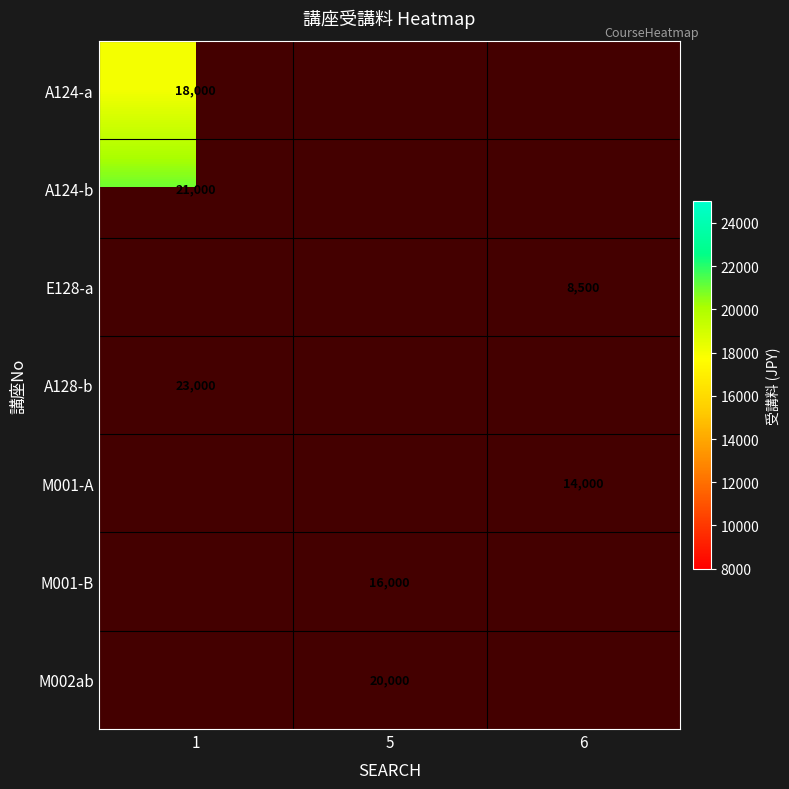

Is it true that M001-A equals 14000 at 6?

True